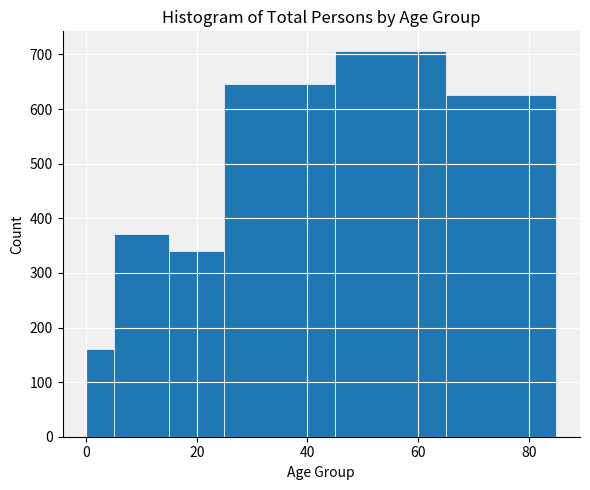

Around what value on the x-axis is the tallest bar? Give the approximate position of its centre, as read against the axis.

56